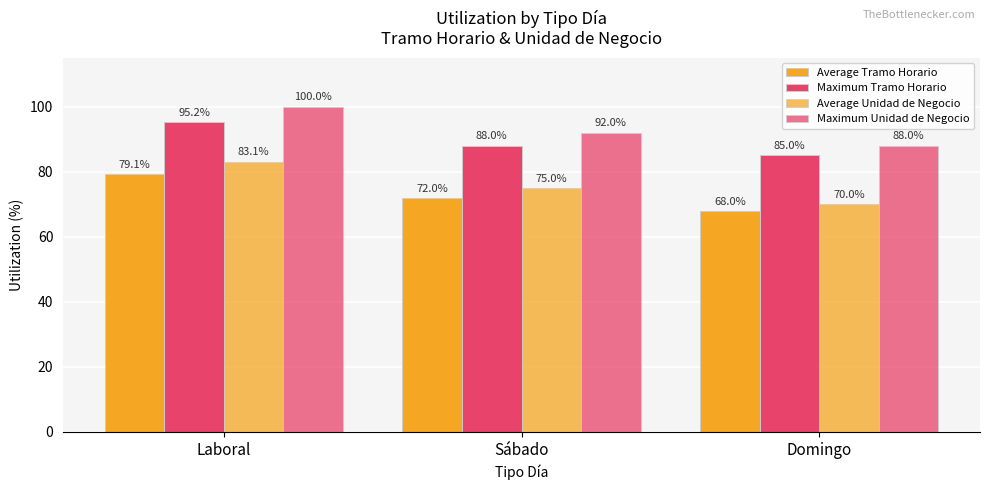

What is the difference between the maximum and minimum values in the Average Tramo Horario series?

11.1